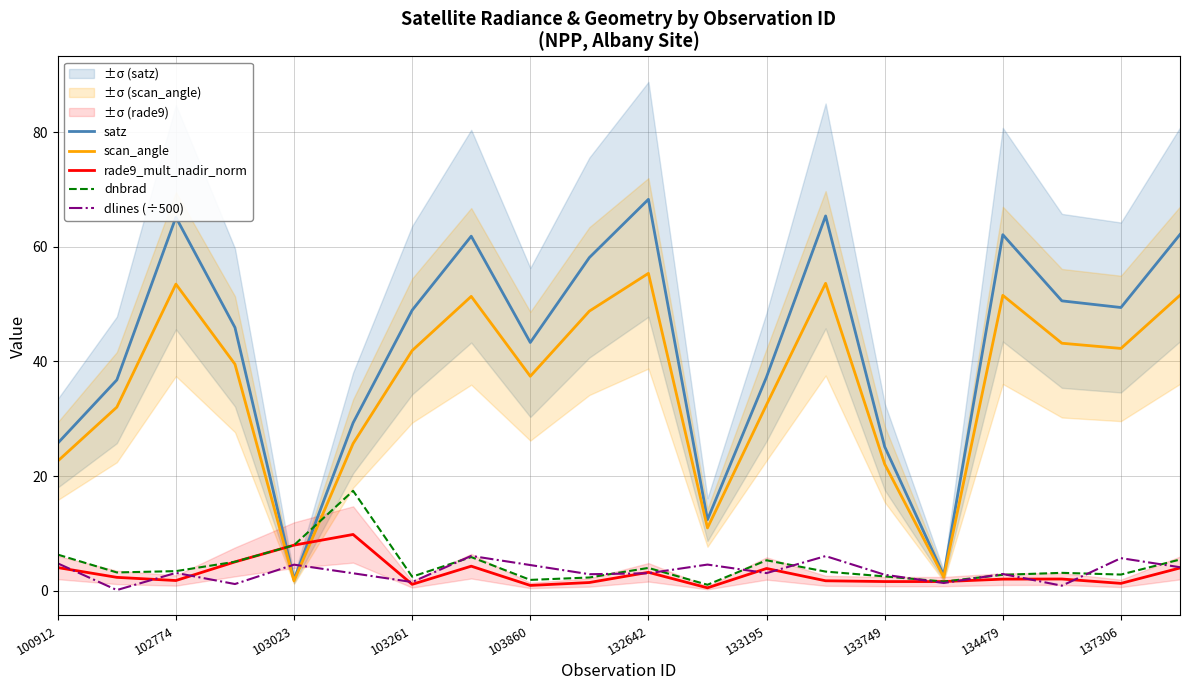

Read the rade9_mult_nadir_norm value at 133195.

3.9